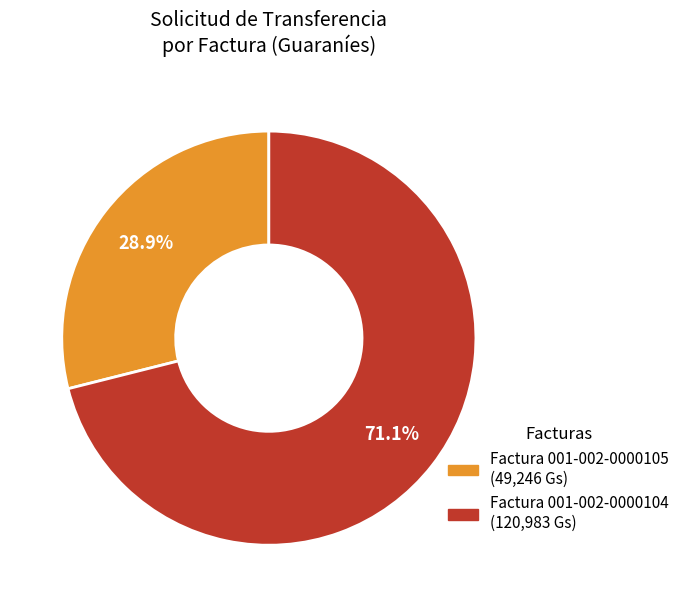

Combined, what portion of the pie is Factura 001-002-0000104 and Factura 001-002-0000105?

100.0%